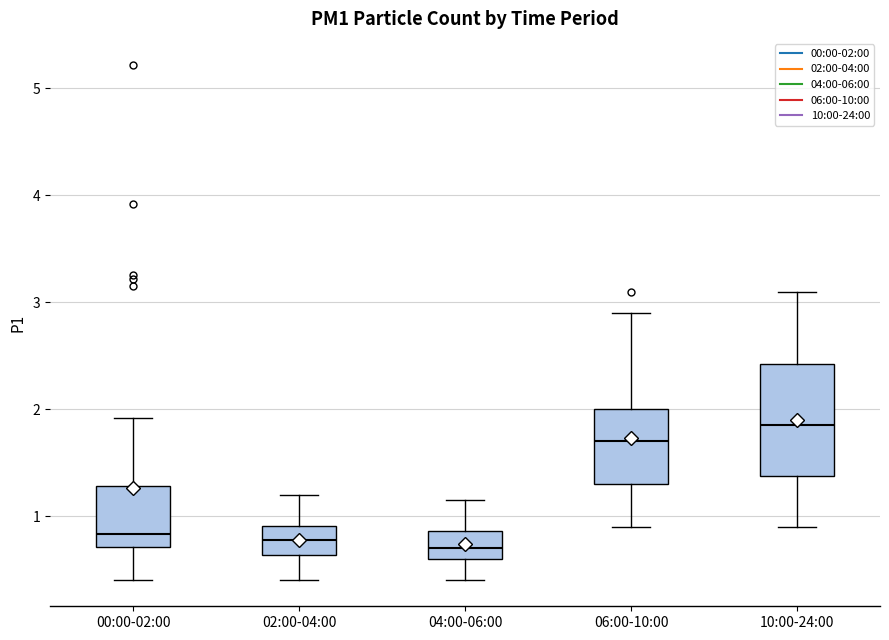

Which box has the highest median line?

10:00-24:00